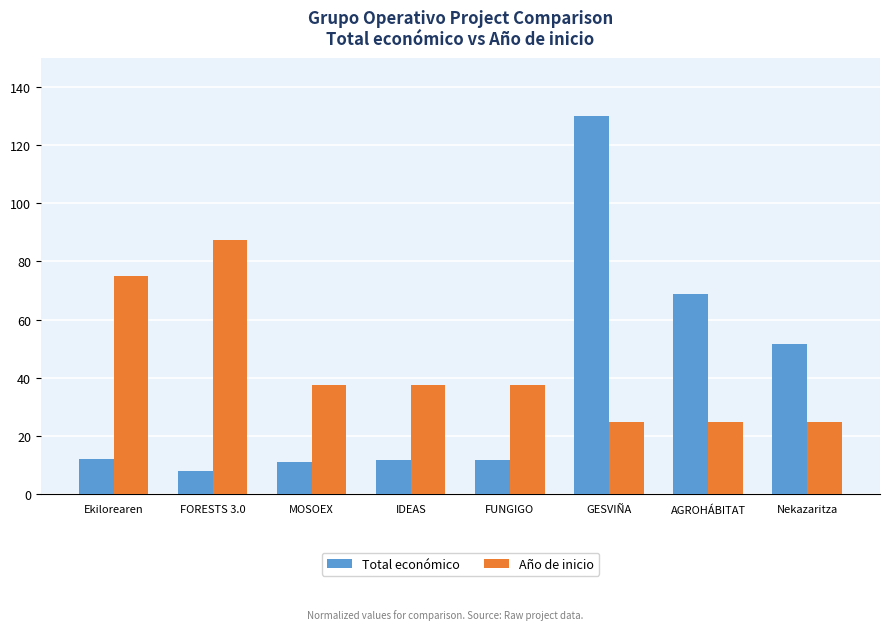

What is the minimum value for Total económico?

7.9